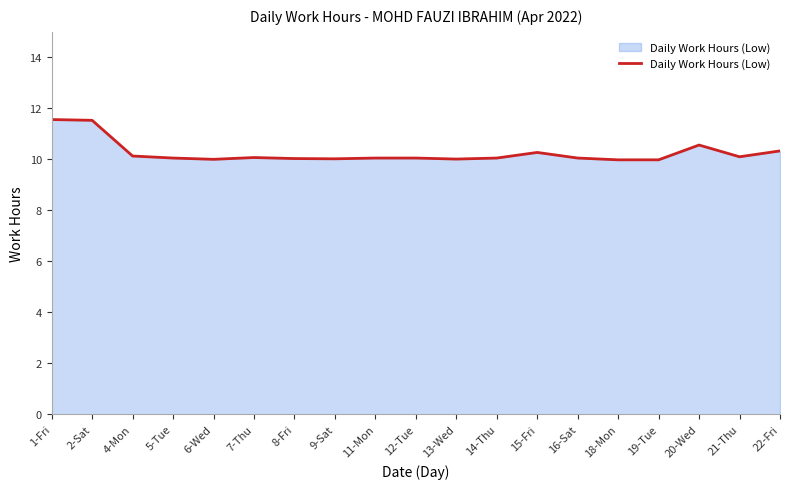

At which label does the data first exceed 10?

1-Fri